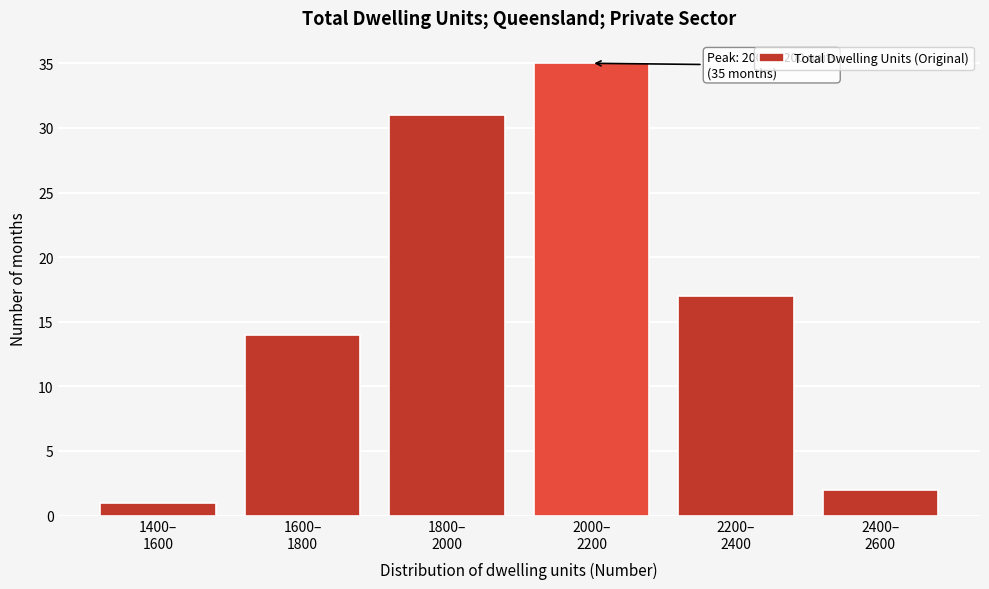

Reading right to left, transcribe all the data shown in this chart.

2	17	35	31	14	1